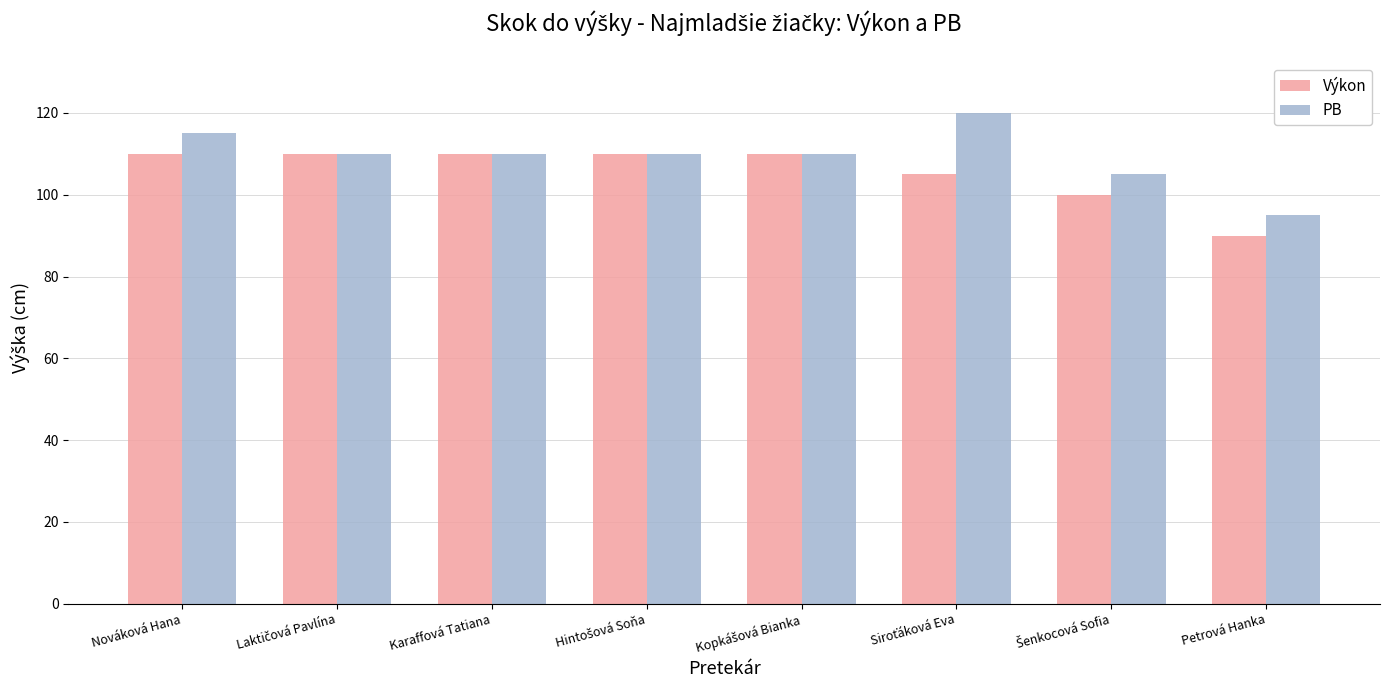

The PB series shows 173 at Nováková Hana. True or false?

False